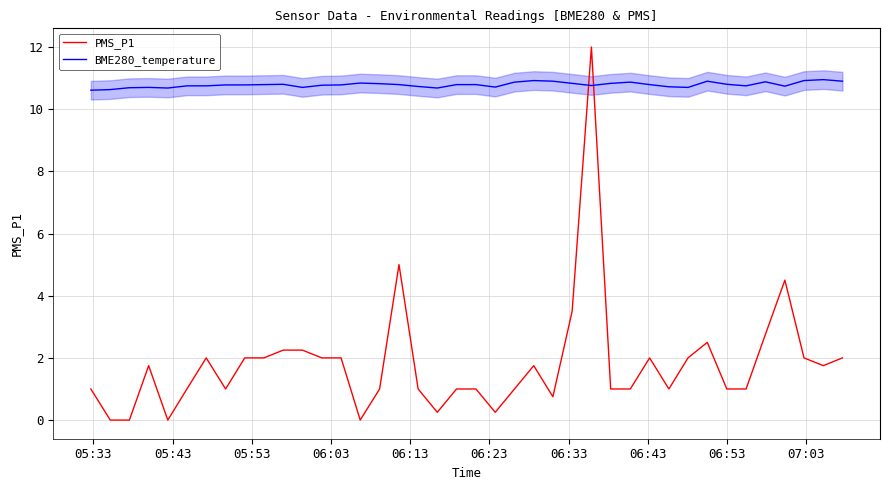

How many times do PMS_P1 and BME280_temperature cross each other?

2